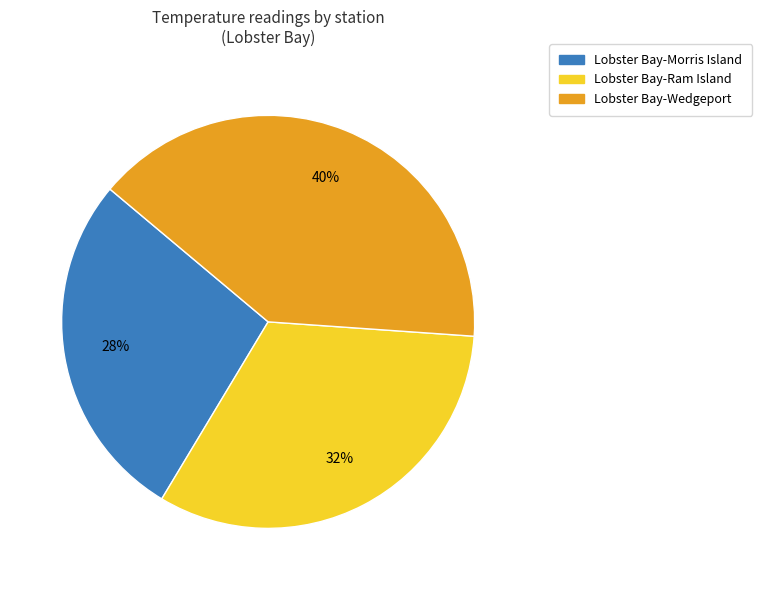

Do Lobster Bay-Ram Island and Lobster Bay-Morris Island together represent more than half of the pie?

Yes